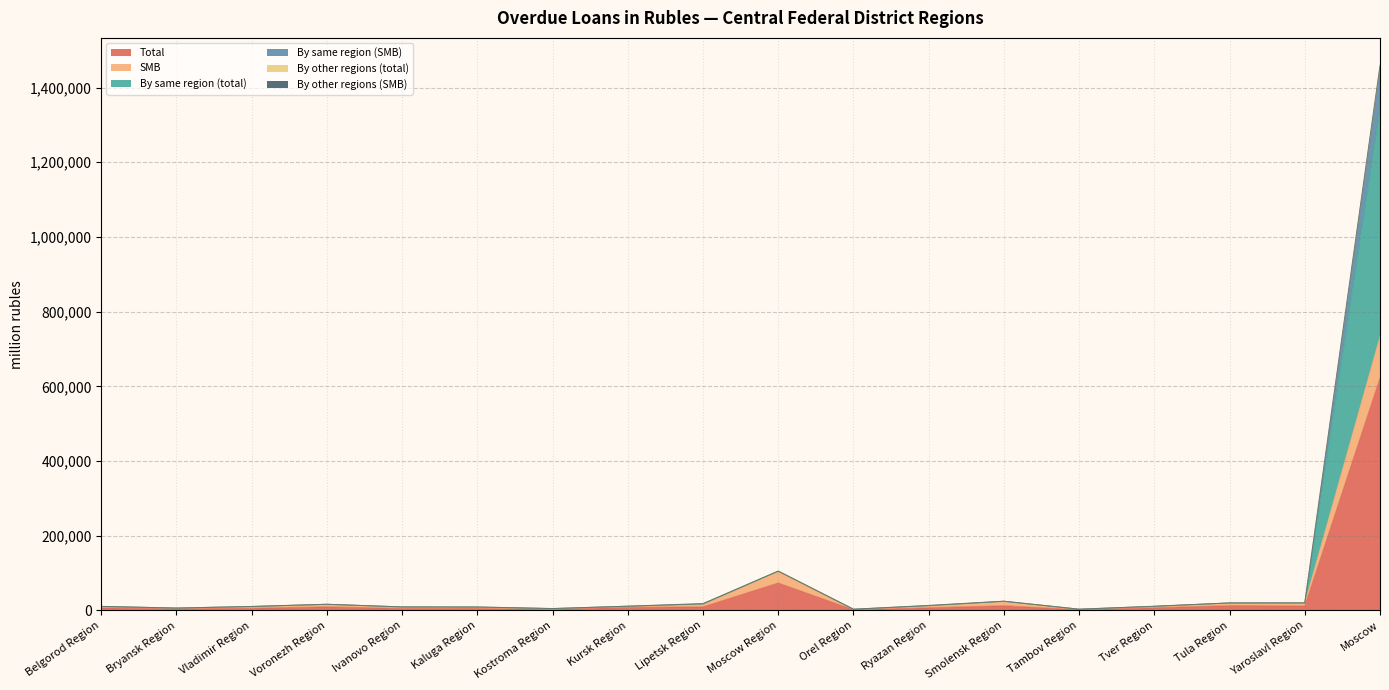

What is the maximum value for Total?

622548